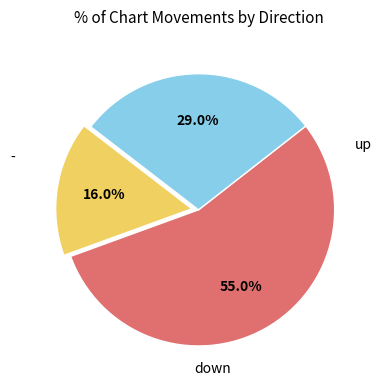

To the nearest percent, what is the average slice percentage?

33%